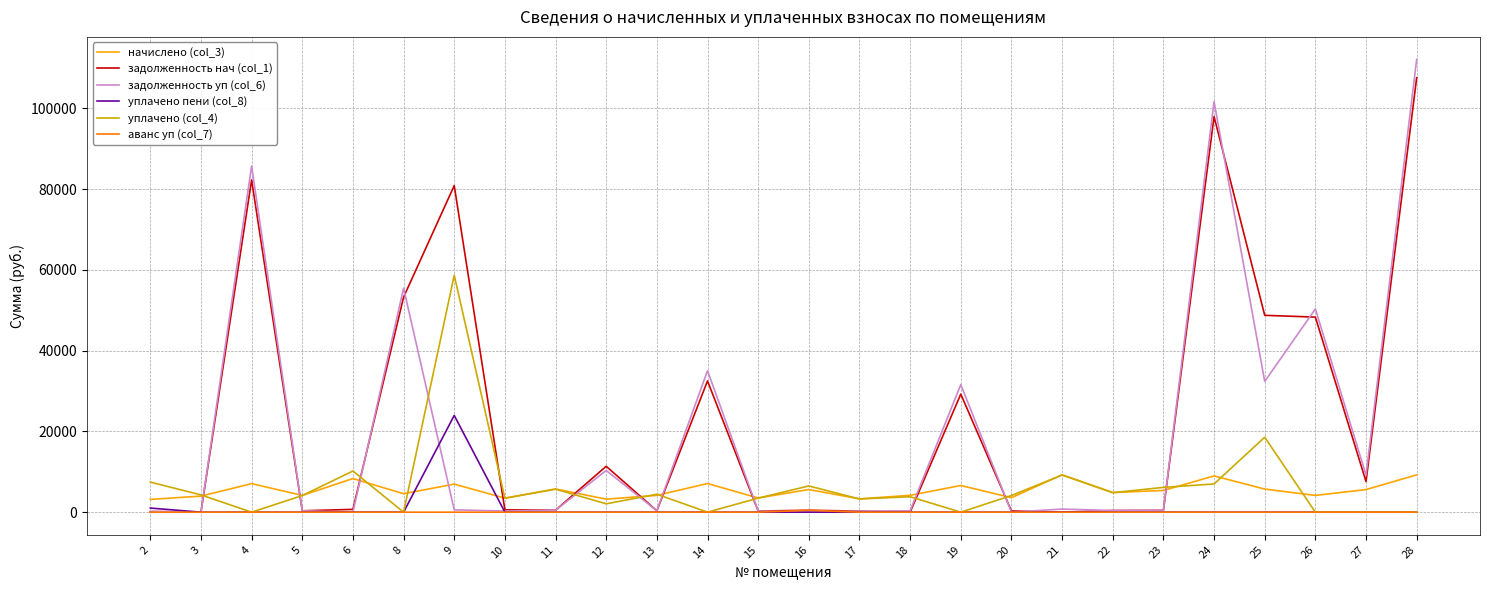

What is the spread (max minus min) of values at 14?

35033.6